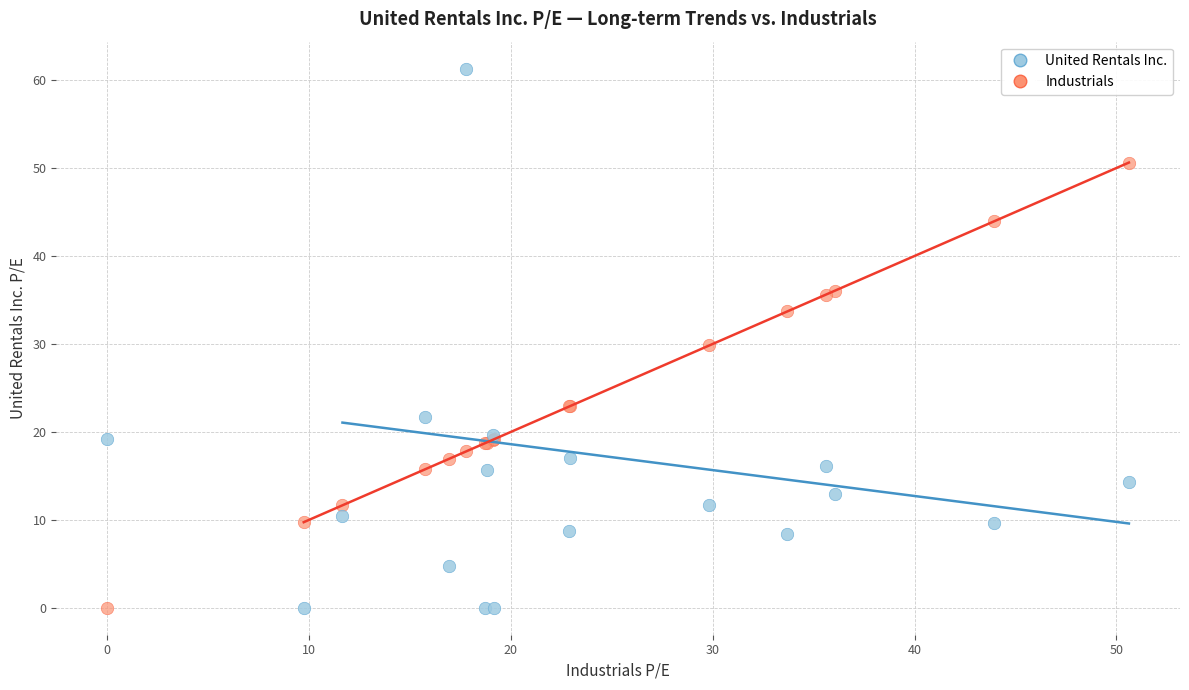

Which series reaches the maximum Y coordinate?

United Rentals Inc.